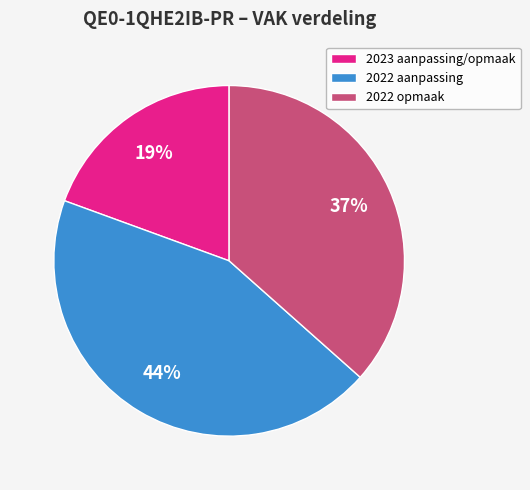

Do 2022 aanpassing and 2023 aanpassing/opmaak together represent more than half of the pie?

Yes